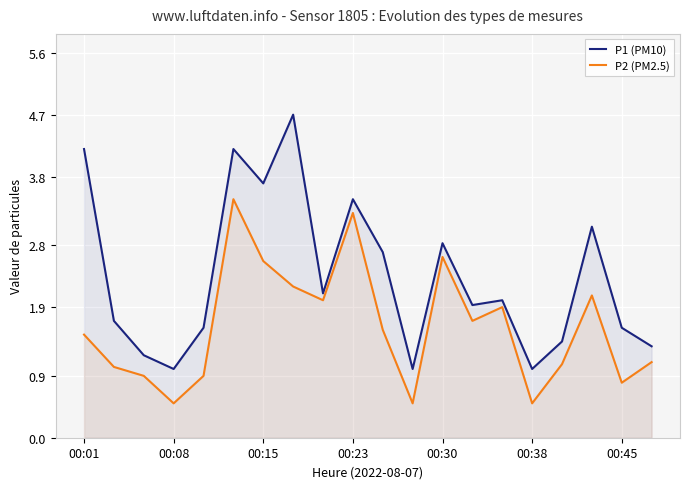

How many lines are shown in the chart?

2